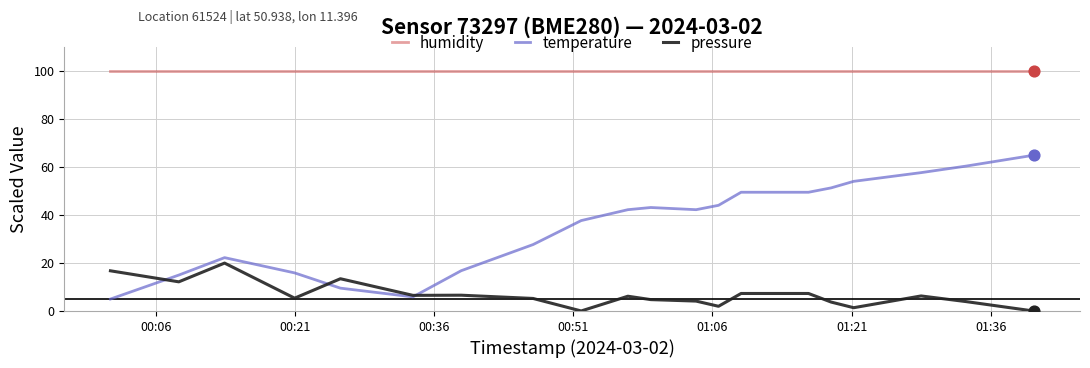

At how many categories does at least one series exceed 71?

20